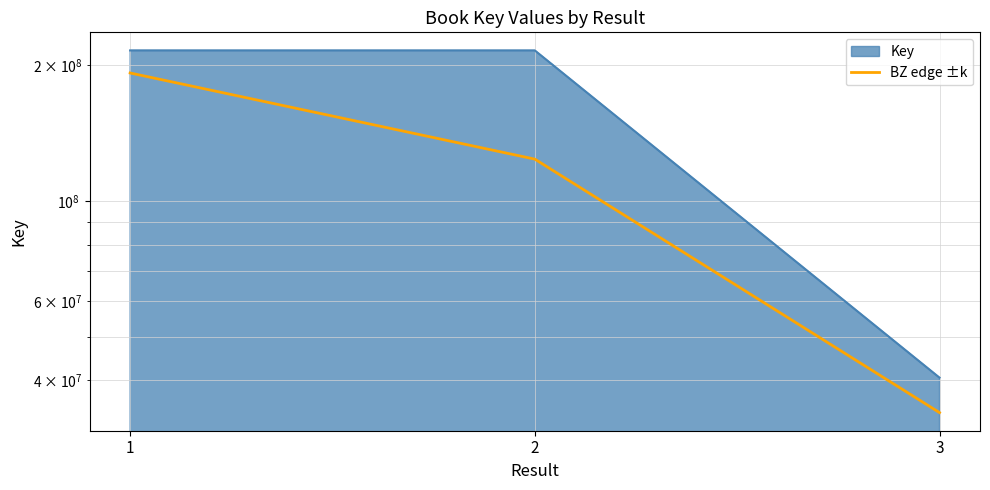

List the labels in order of value, smallest first.

3, 2, 1